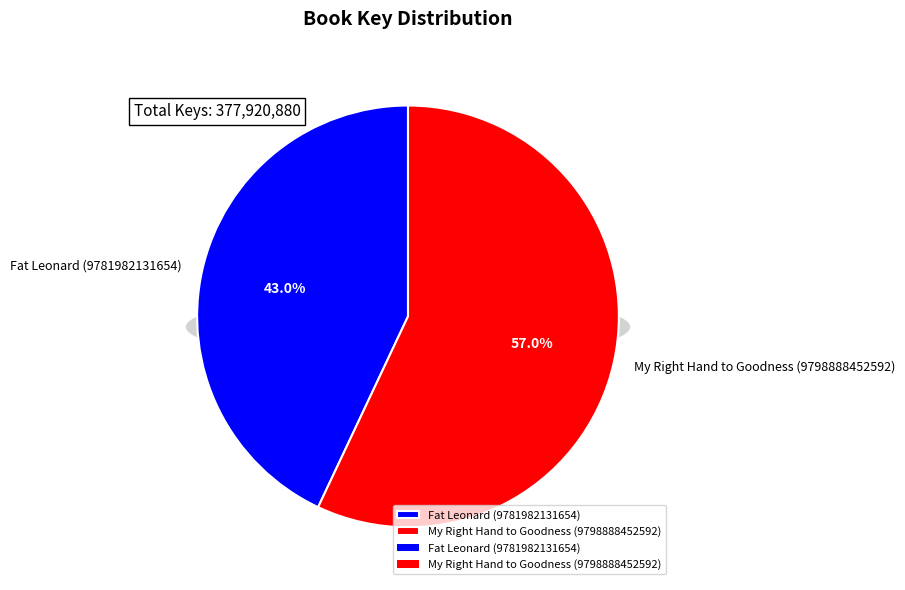

What is the smallest slice in the pie chart?

Fat Leonard (9781982131654)